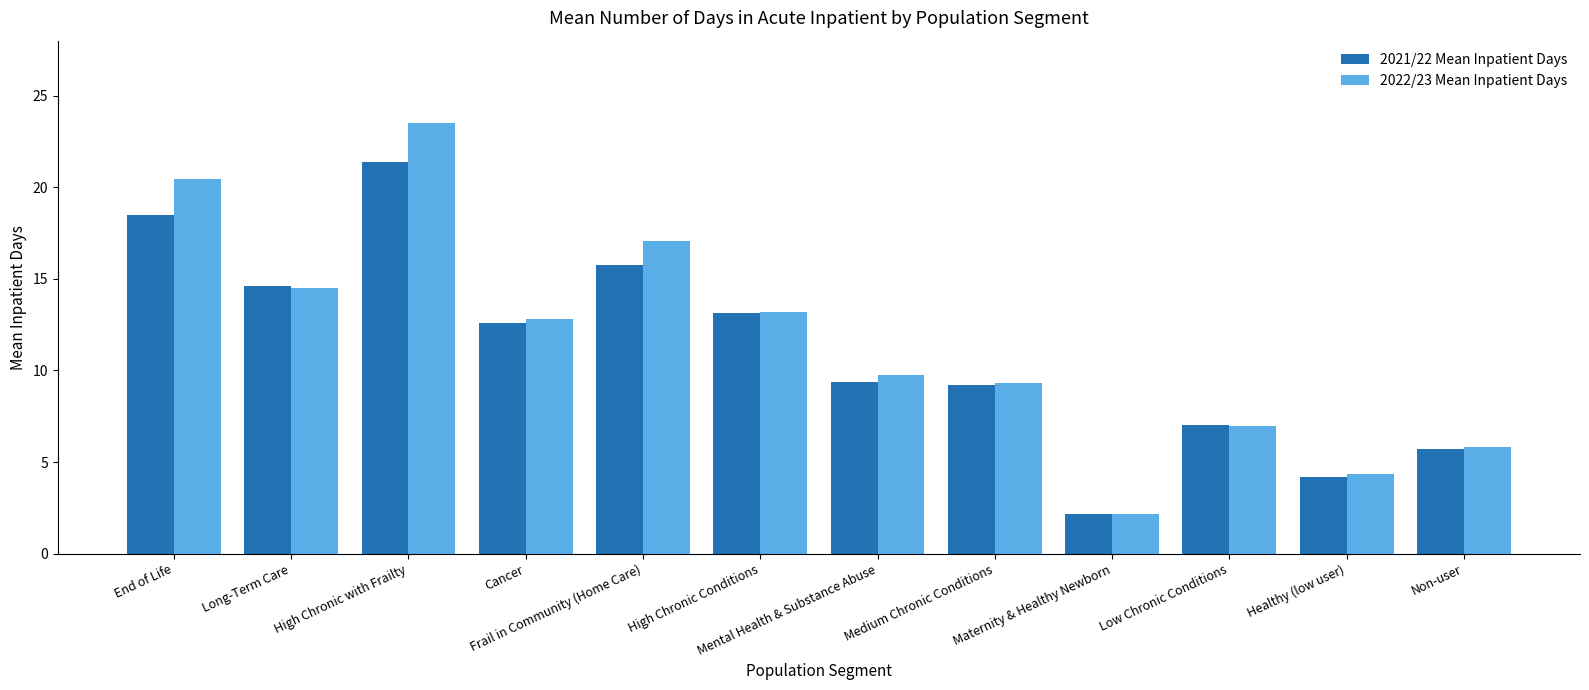

What is the sum of the 2021/22 Mean Inpatient Days values at Medium Chronic Conditions and Cancer?

21.8